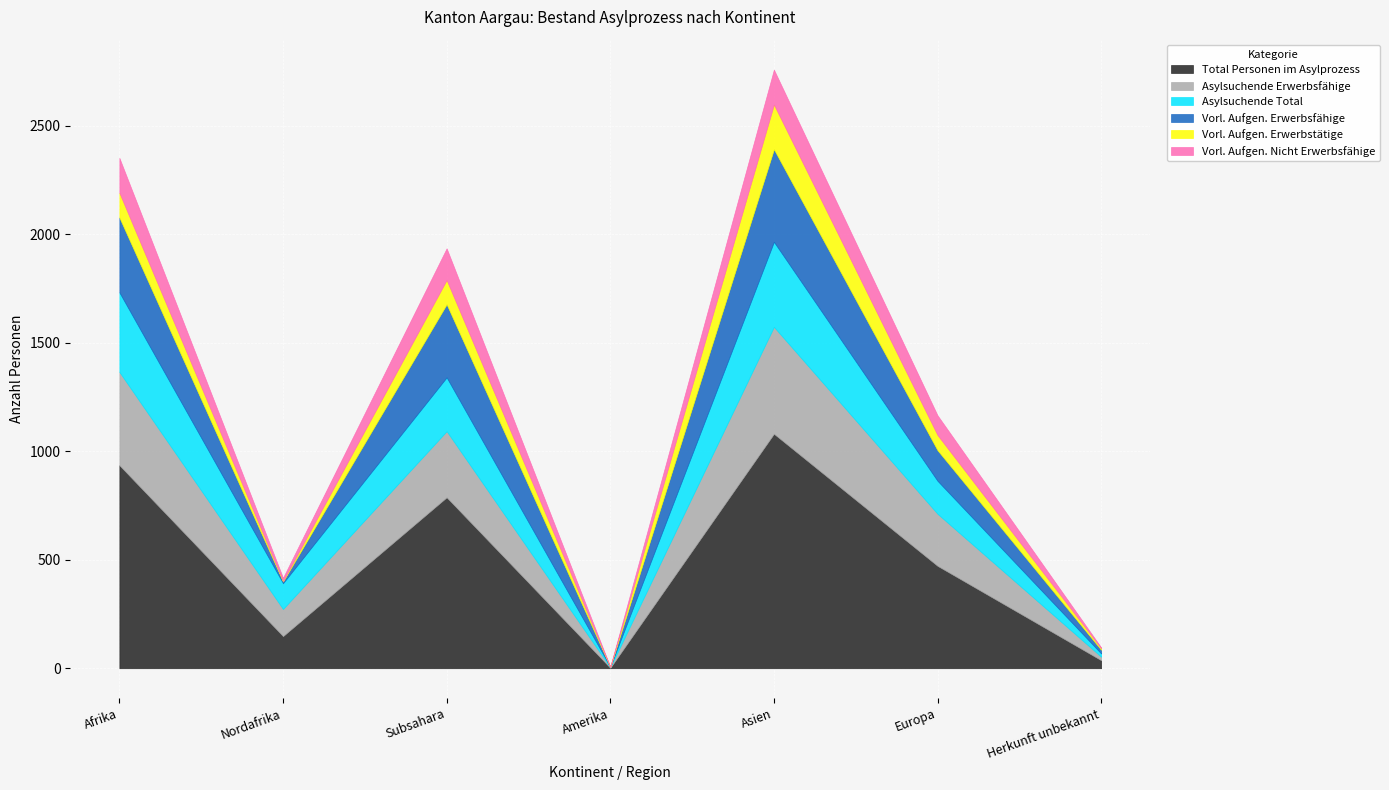

Which has a higher value, Subsahara or Amerika?

Subsahara